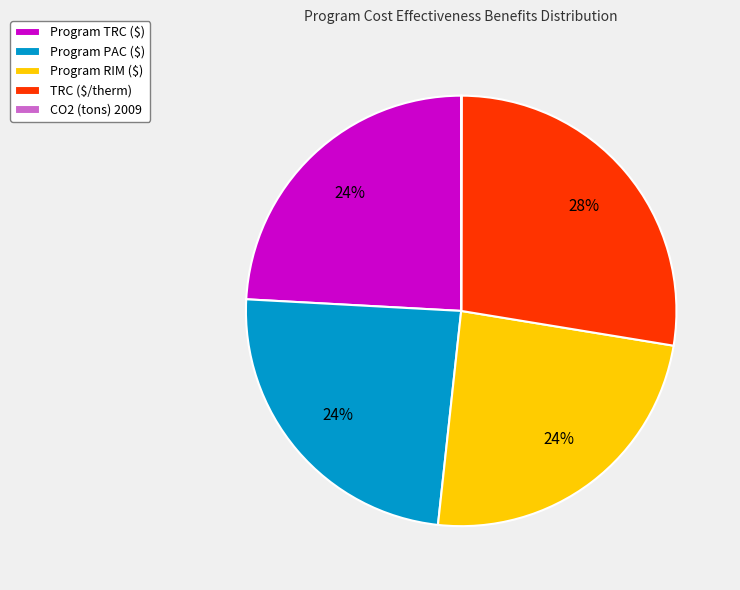

To the nearest percent, what percentage of the pie is TRC ($/therm)?

28%